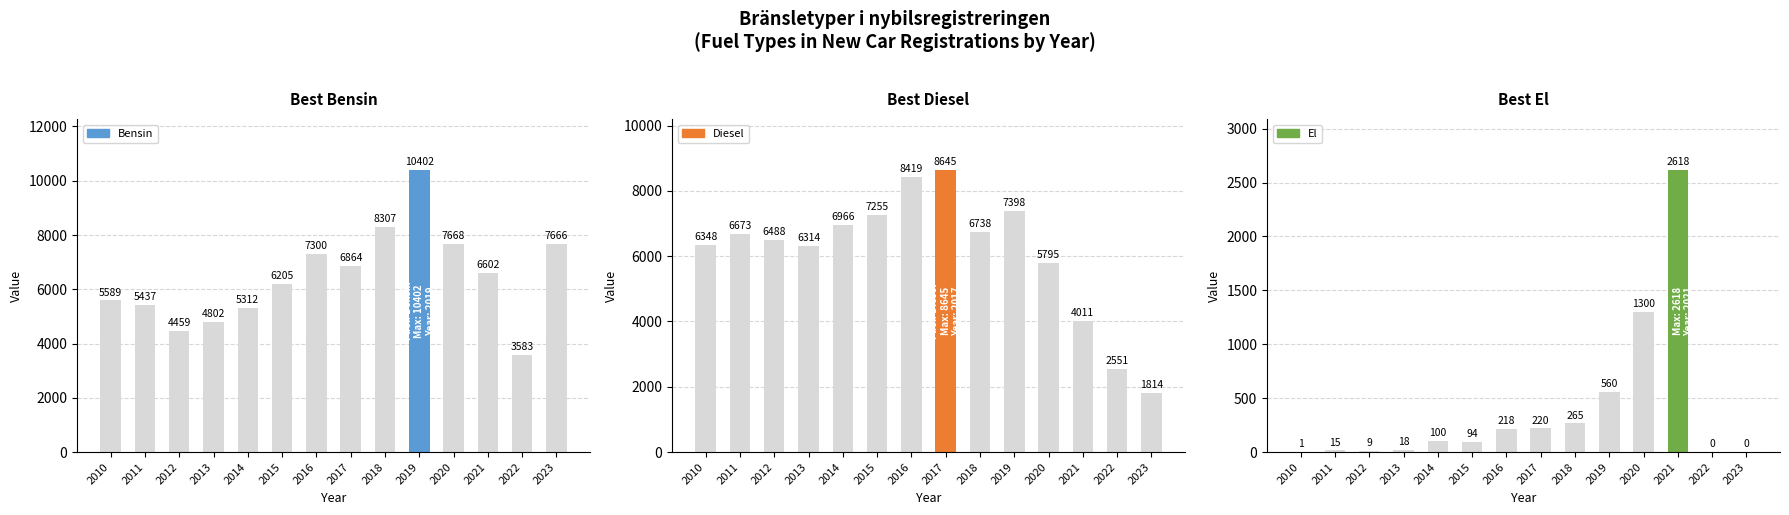

What is the greatest value displayed?

10402